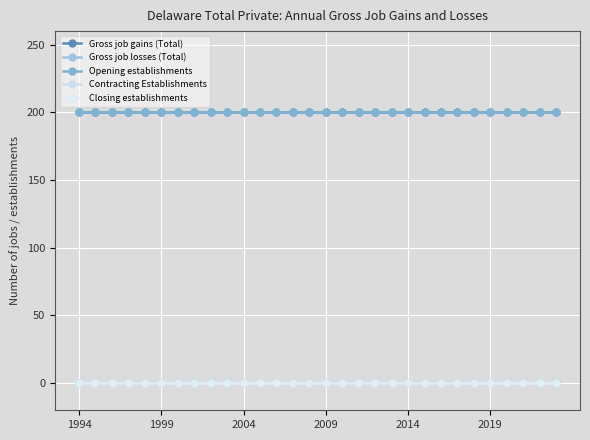

What is the sum of all Gross job gains (Total) values?

6000